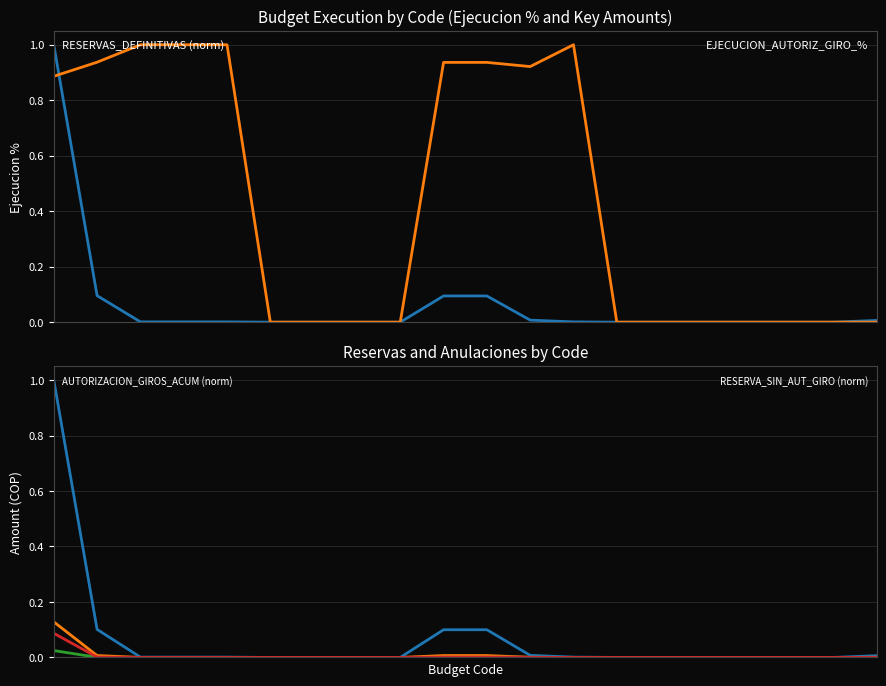

The value of EJECUCION_AUTORIZ_GIRO_% at 10 is 0.9. True or false?

True